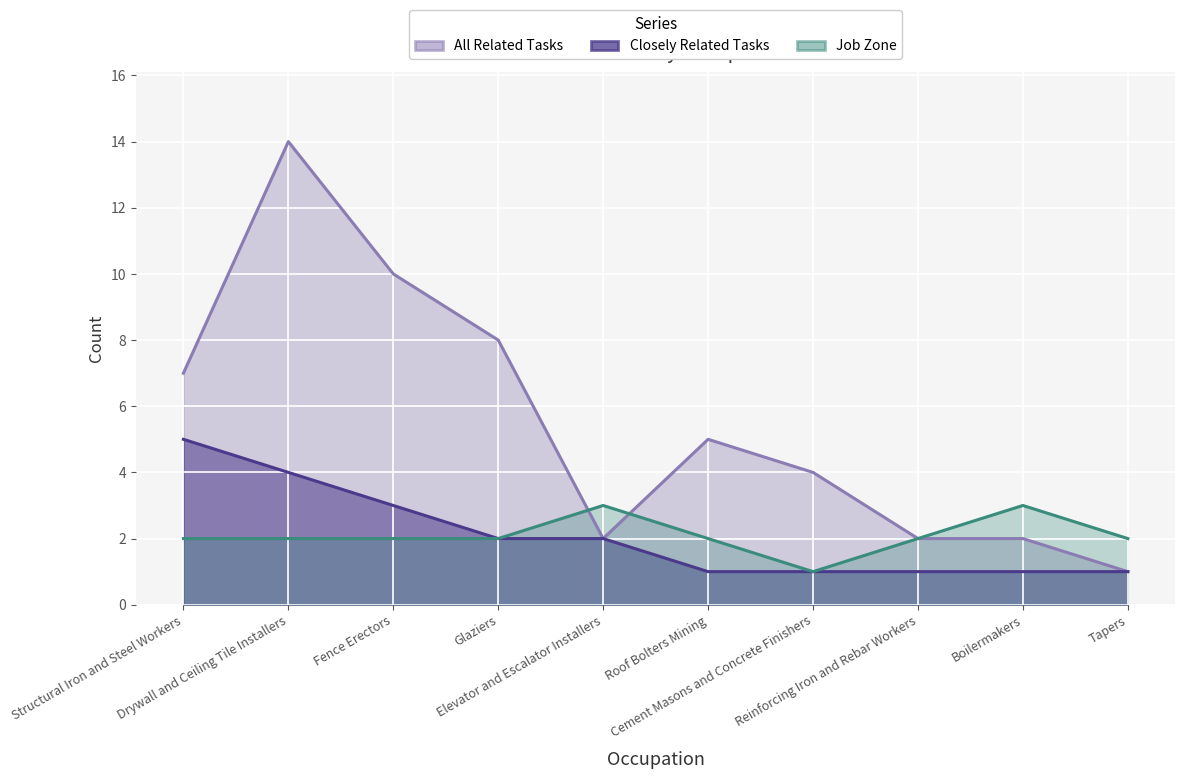

Which series changed the most between Fence Erectors and Roof Bolters Mining?

All Related Tasks line